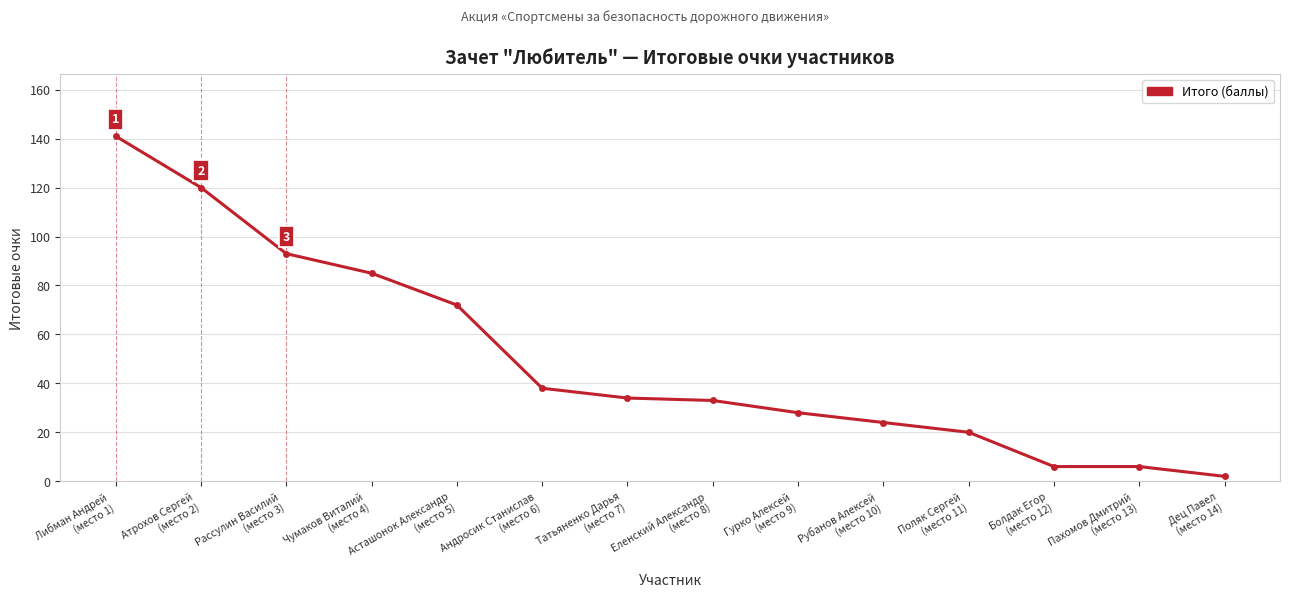

What is the difference between the second highest and second lowest values?

114